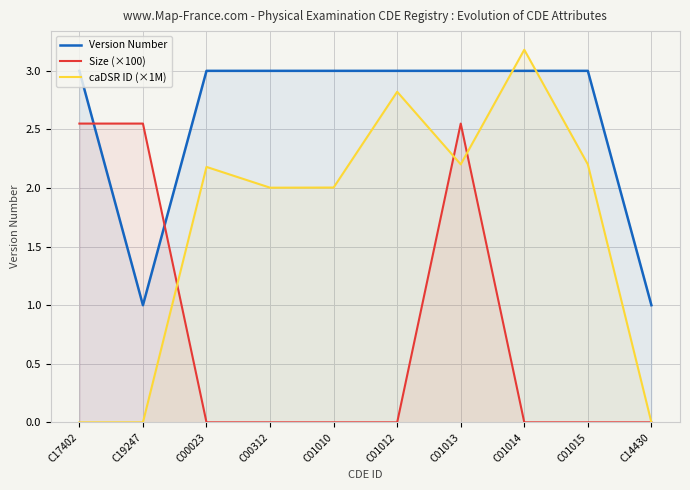

How many categories are shown in the chart?

10